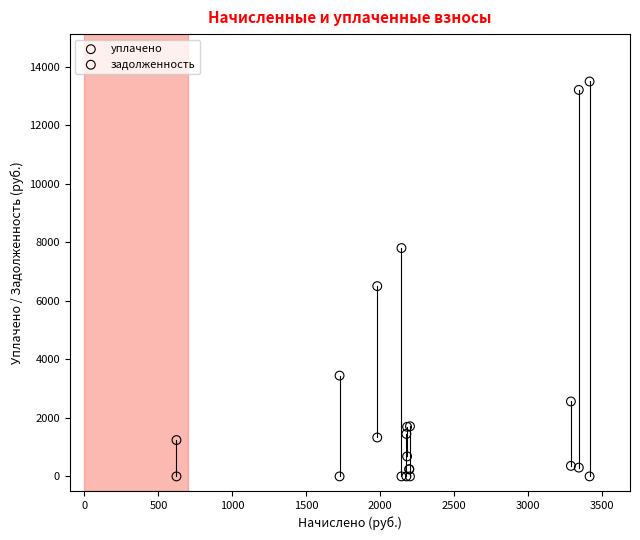

Which series contains the highest Y value?

задолженность